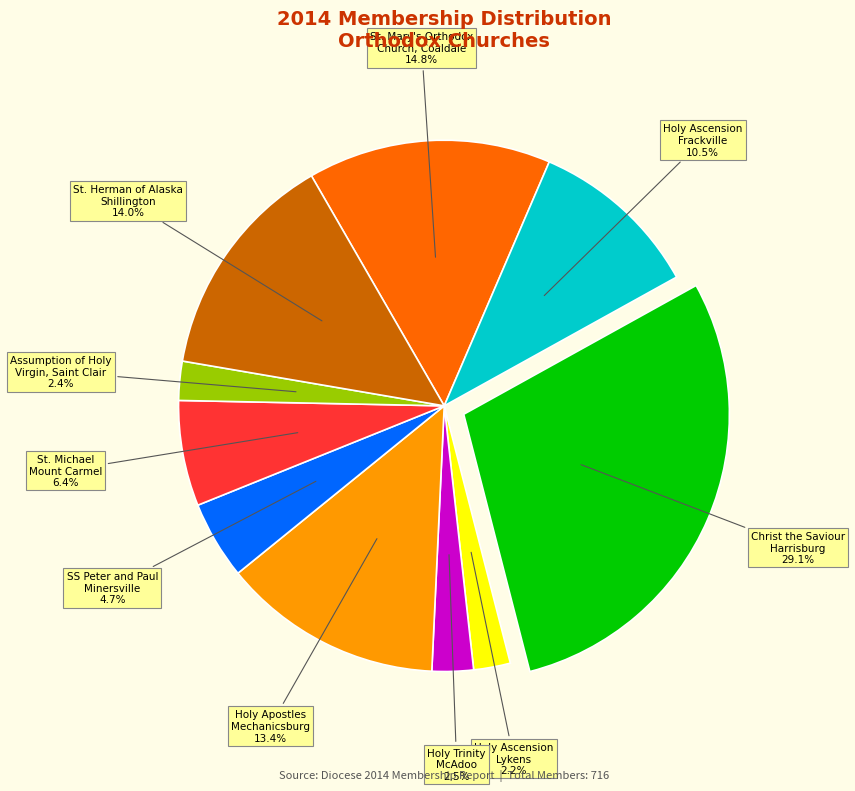

Combined, do Assumption of Holy Virgin, Saint Clair and St. Herman of Alaska Shillington account for over 50%?

No